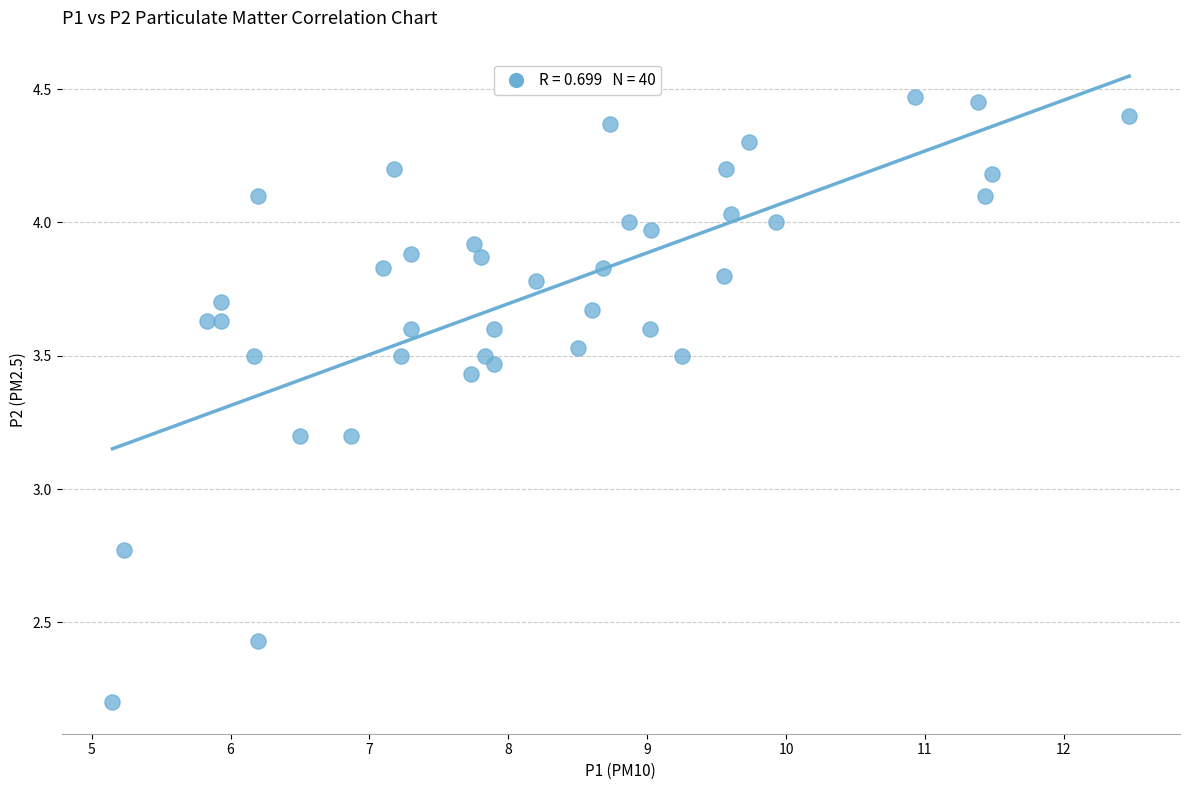

What is the range of X values (max minus min)?

7.3